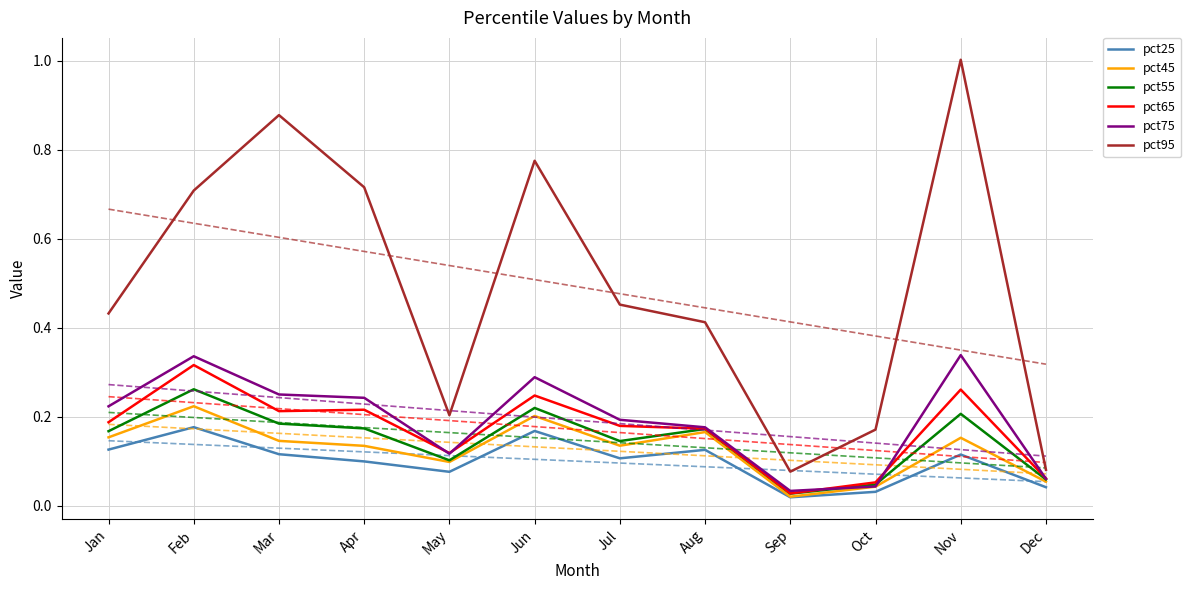

Rank the categories by pct25 value from lowest to highest.

Sep, Oct, Dec, May, Apr, Jul, Nov, Mar, Aug, Jan, Jun, Feb